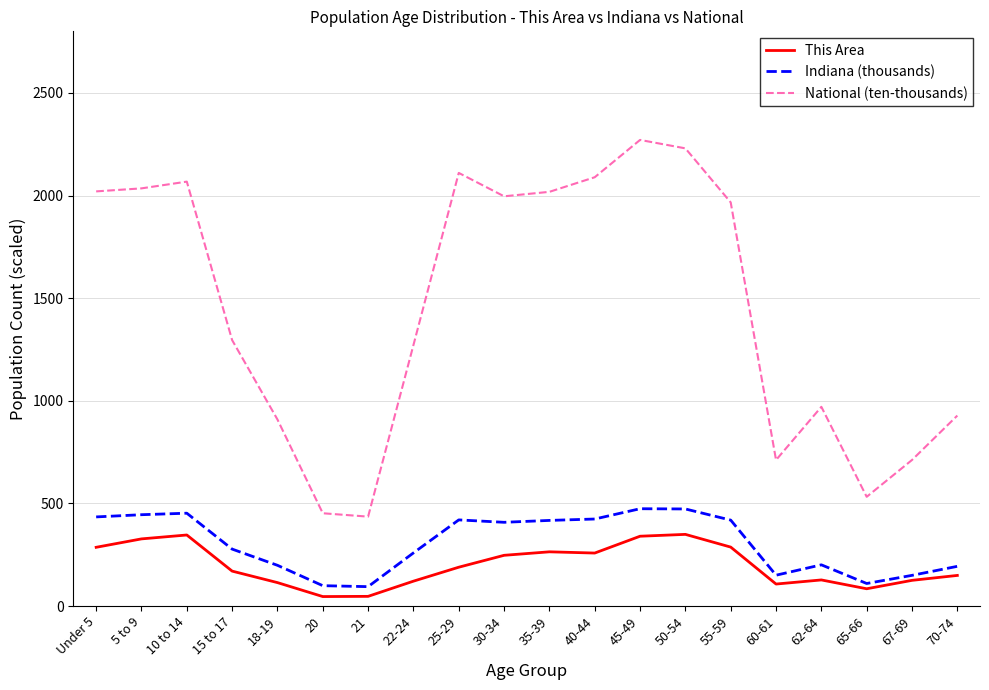

Which series has the largest total across all categories?

National (ten-thousands)